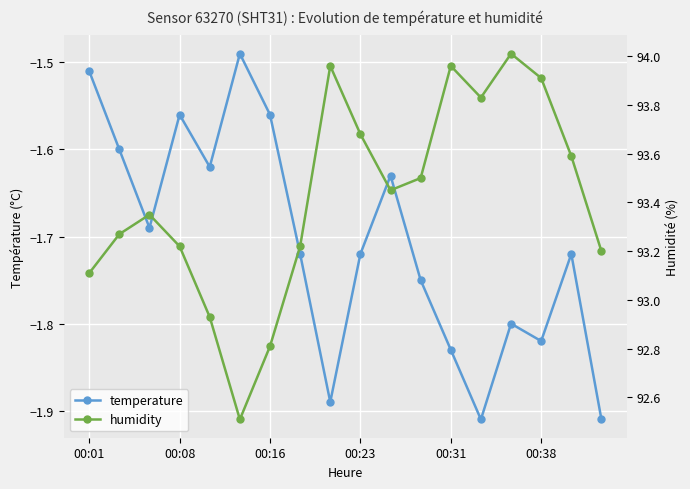

What is the minimum value for temperature?

-1.9